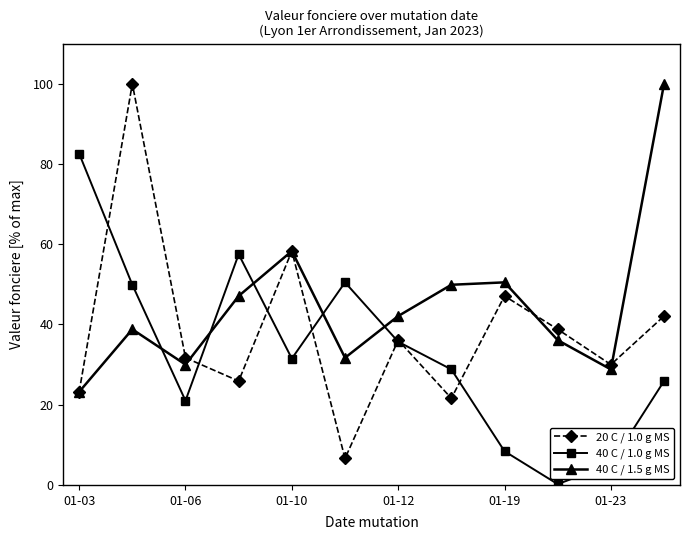

What is the value of the 40 C / 1.0 g MS point at the 11th from the left?

5.2